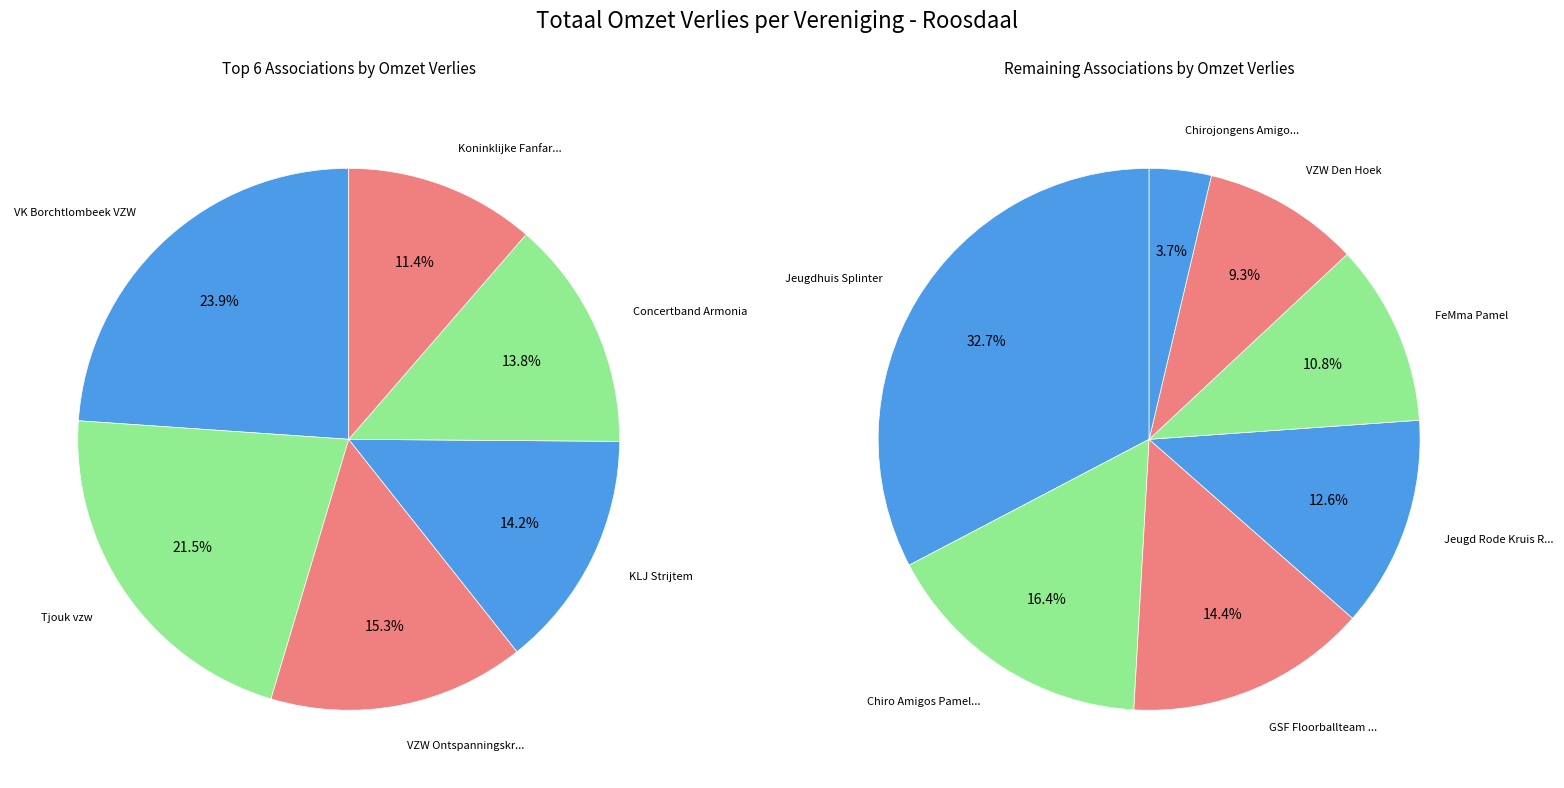

Which category has the biggest portion of the pie?

VK Borchtlombeek VZW